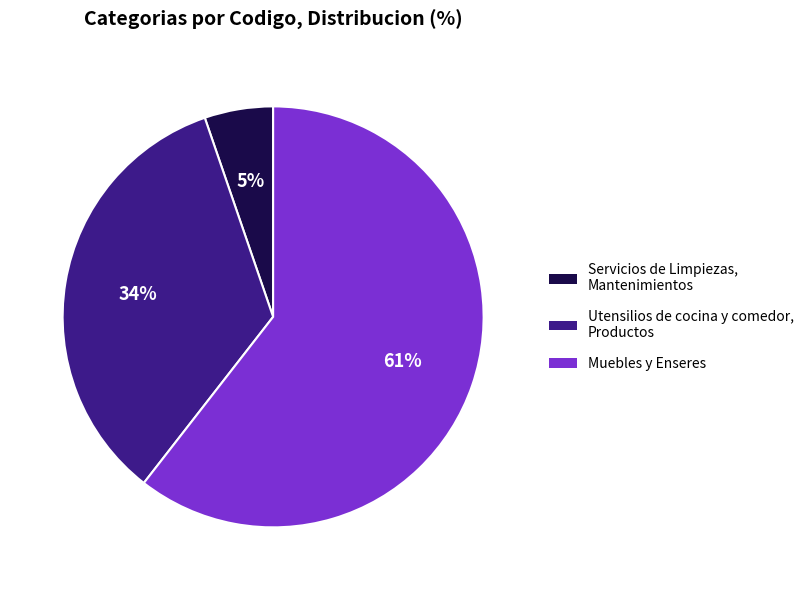

Which slice represents more than half of the pie?

Muebles y Enseres